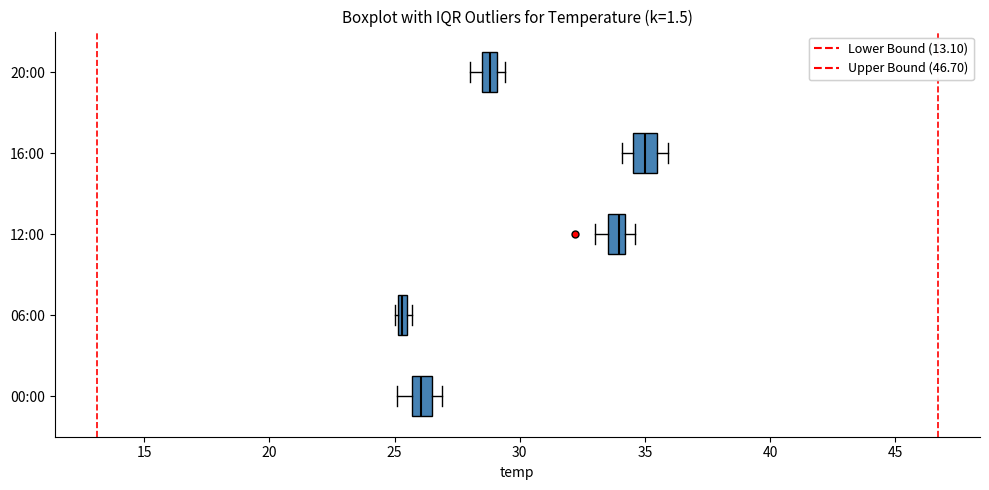

Which box's median line is the furthest to the left?

06:00